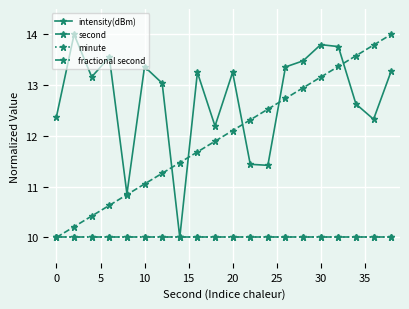

Does the chart have visible grid lines?

Yes